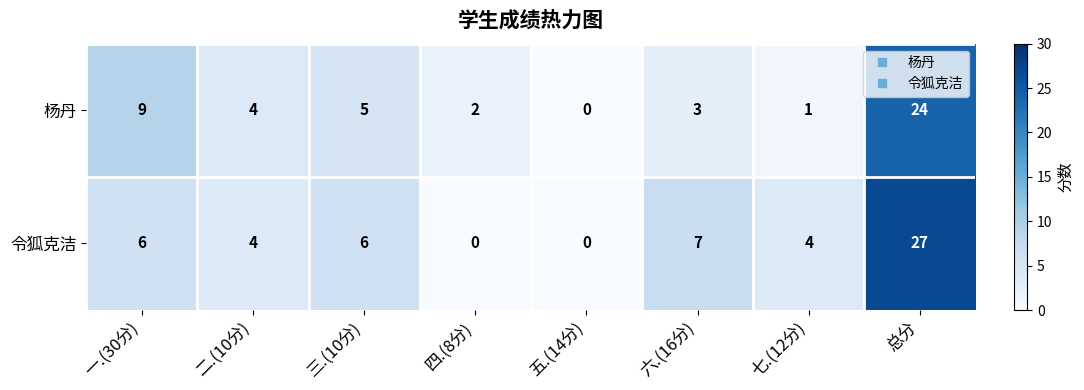

Read the 令狐克洁 value at 三.(10分), to the nearest 10.

10